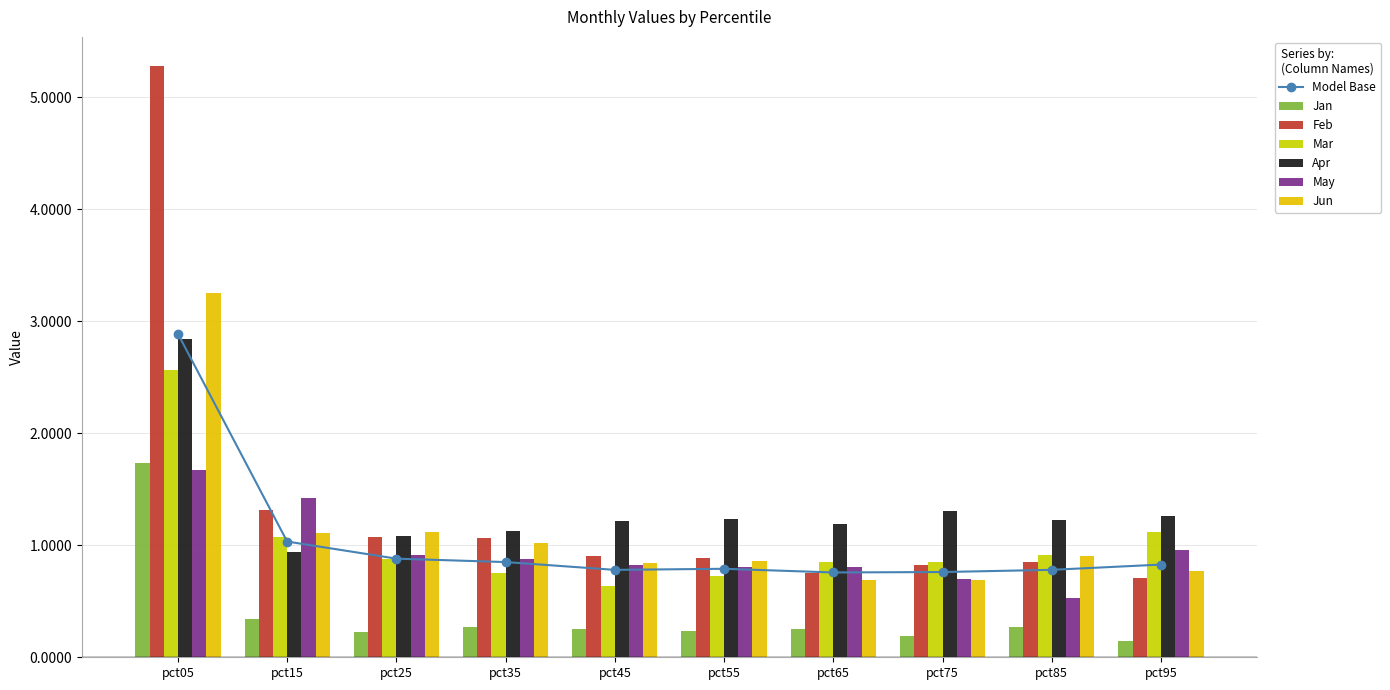

Read the Mar value at pct15.

1.1